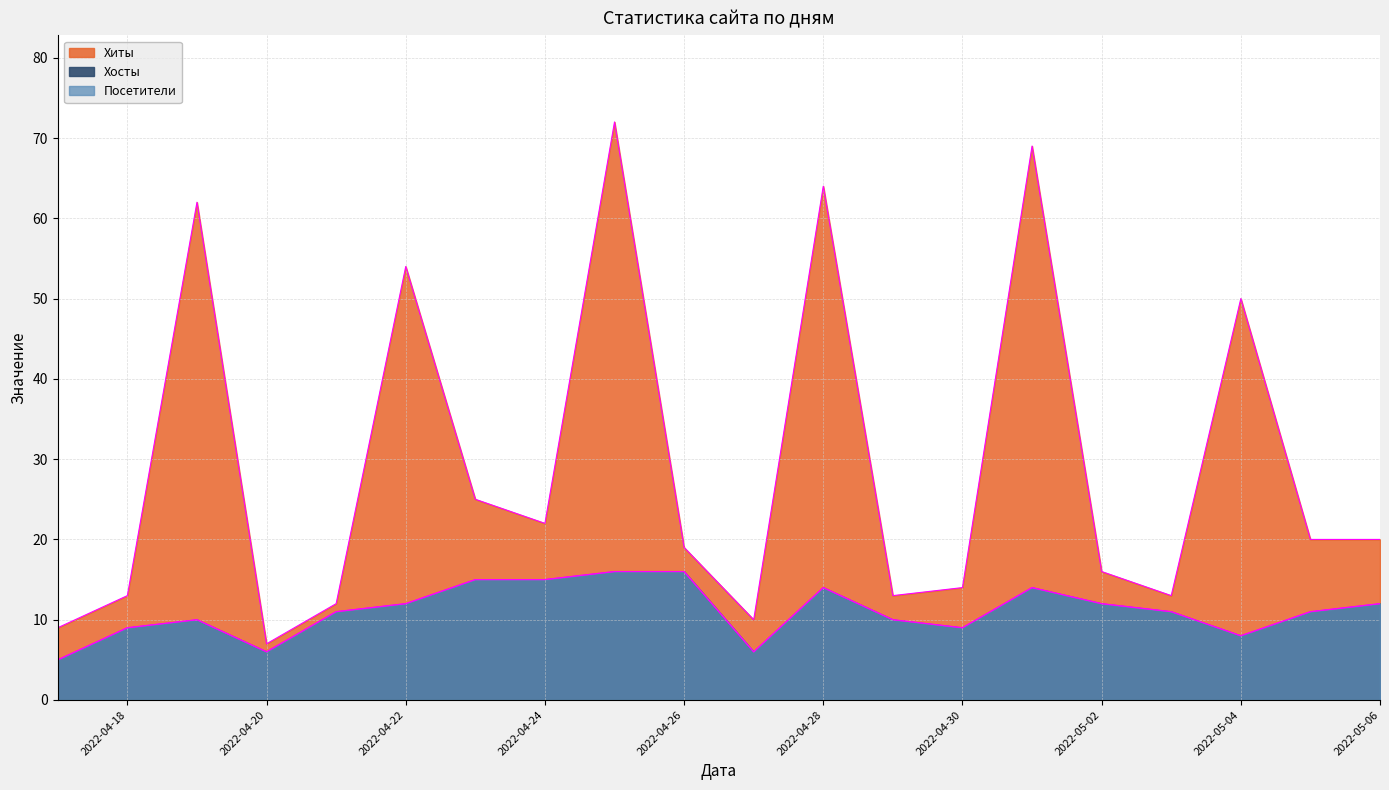

Between 2022-04-20 and 2022-04-22, which series saw the biggest shift?

Хиты